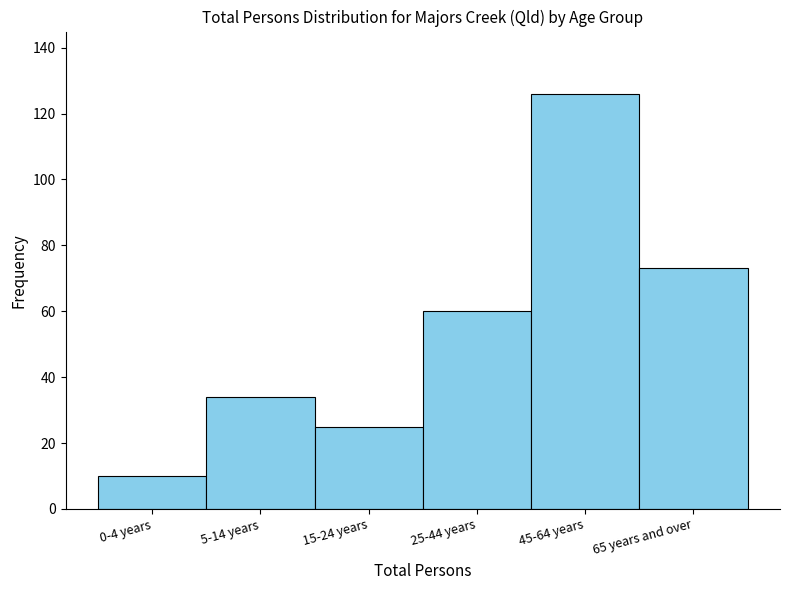

Reading left to right, what are all the values shown in this chart?

0-4 years=10	5-14 years=34	15-24 years=25	25-44 years=60	45-64 years=126	65 years and over=73